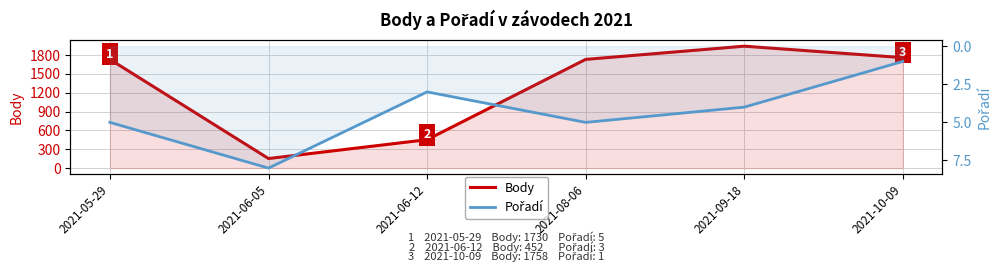

Does the chart display data point markers on the line(s)?

No